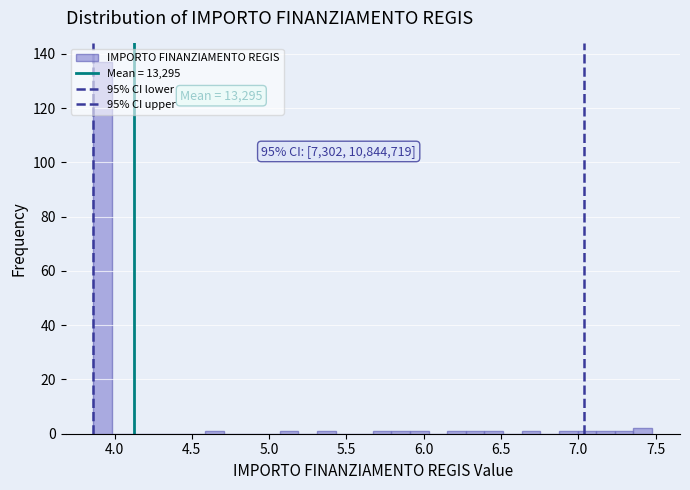

Around what value on the x-axis is the tallest bar? Give the approximate position of its centre, as read against the axis.

3.90